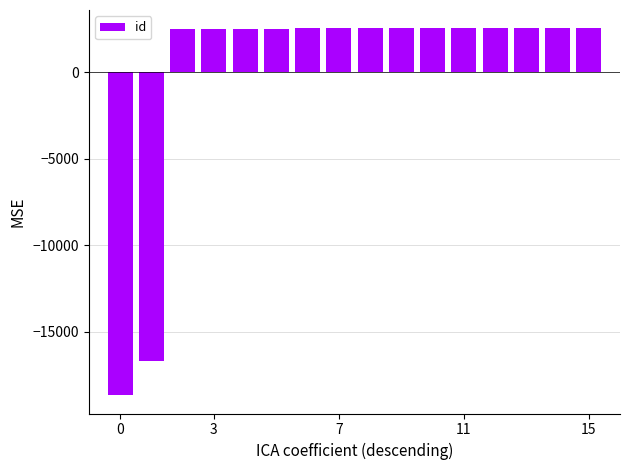

How many negative values are there?

2